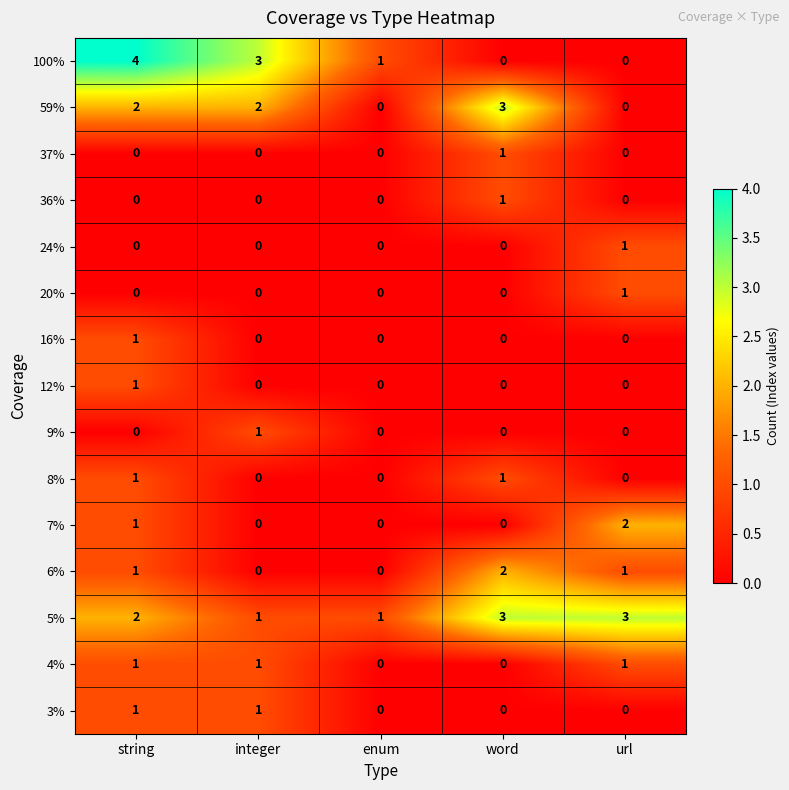

How many data points does each series have?

5